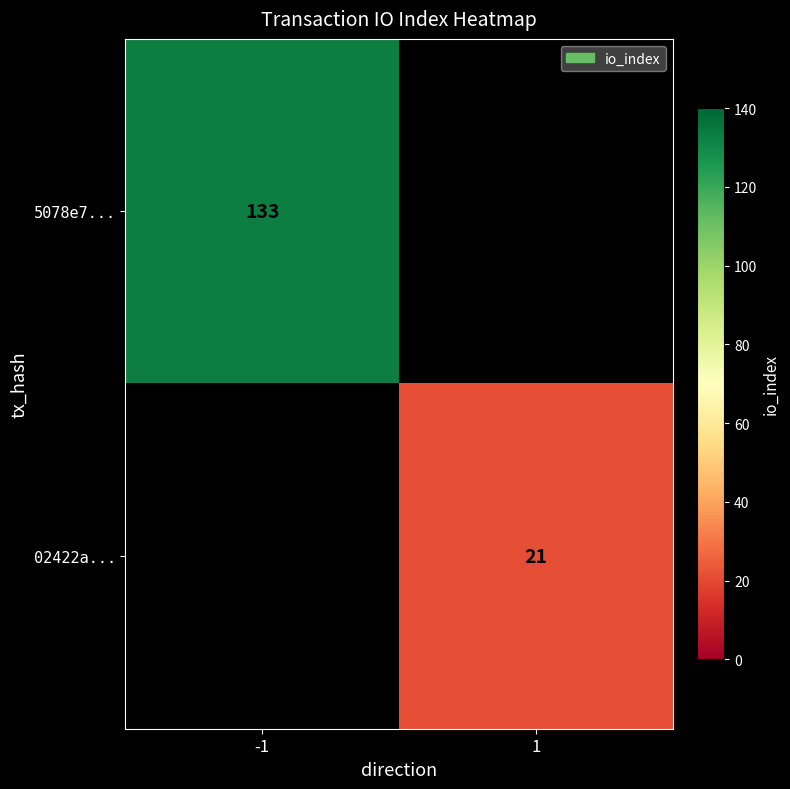

The value of 02422a... at 1 is 6. True or false?

False